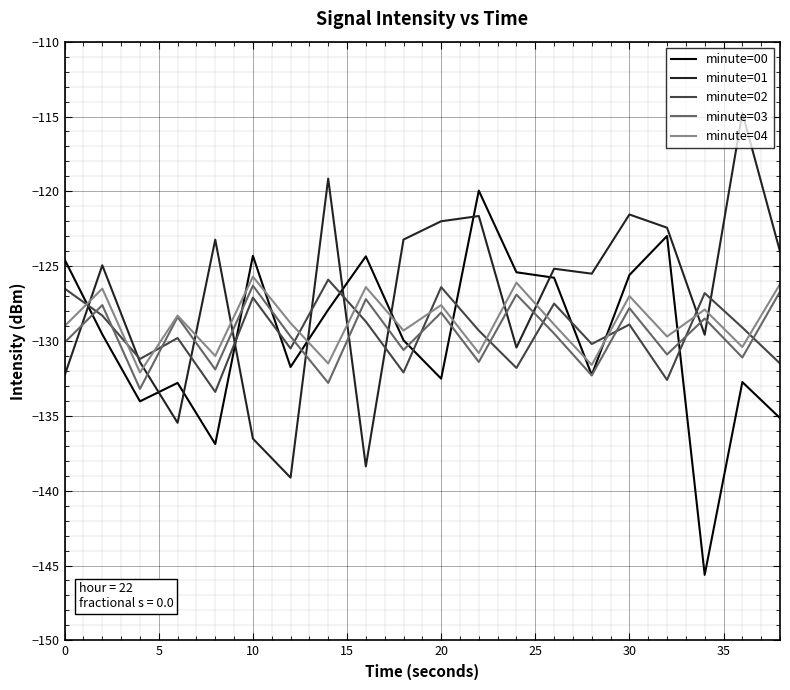

True or false: minute=03 and minute=01 cross at least once.

True